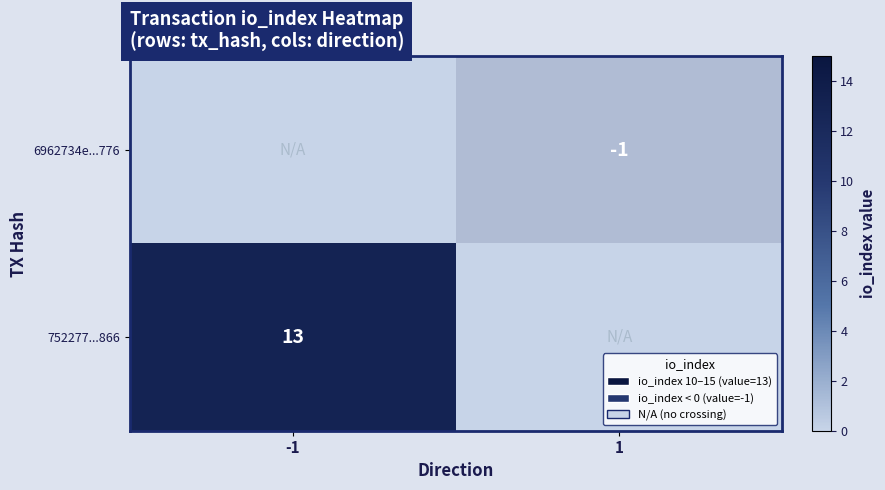

Is the value of 6962734e...776 at 1 greater than the value of 752277...866 at -1?

No